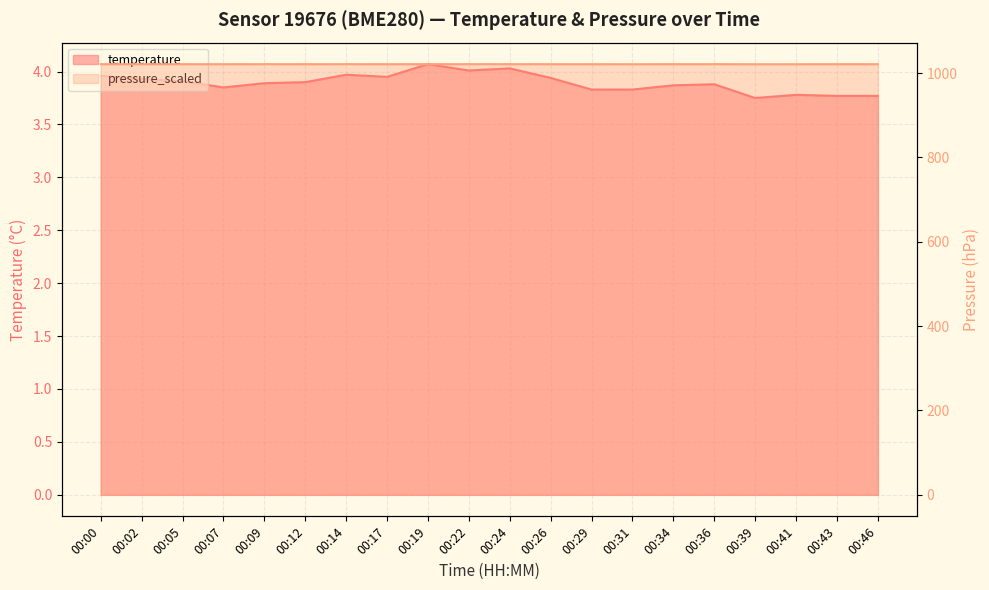

Is it true that pressure_scaled equals 1021.1 at 00:41?

True